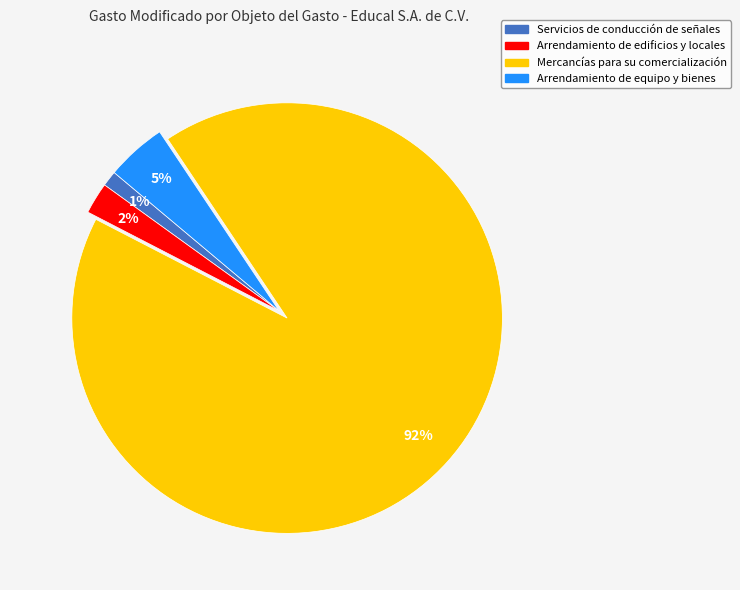

Which category accounts for the majority?

Mercancías para su comercialización